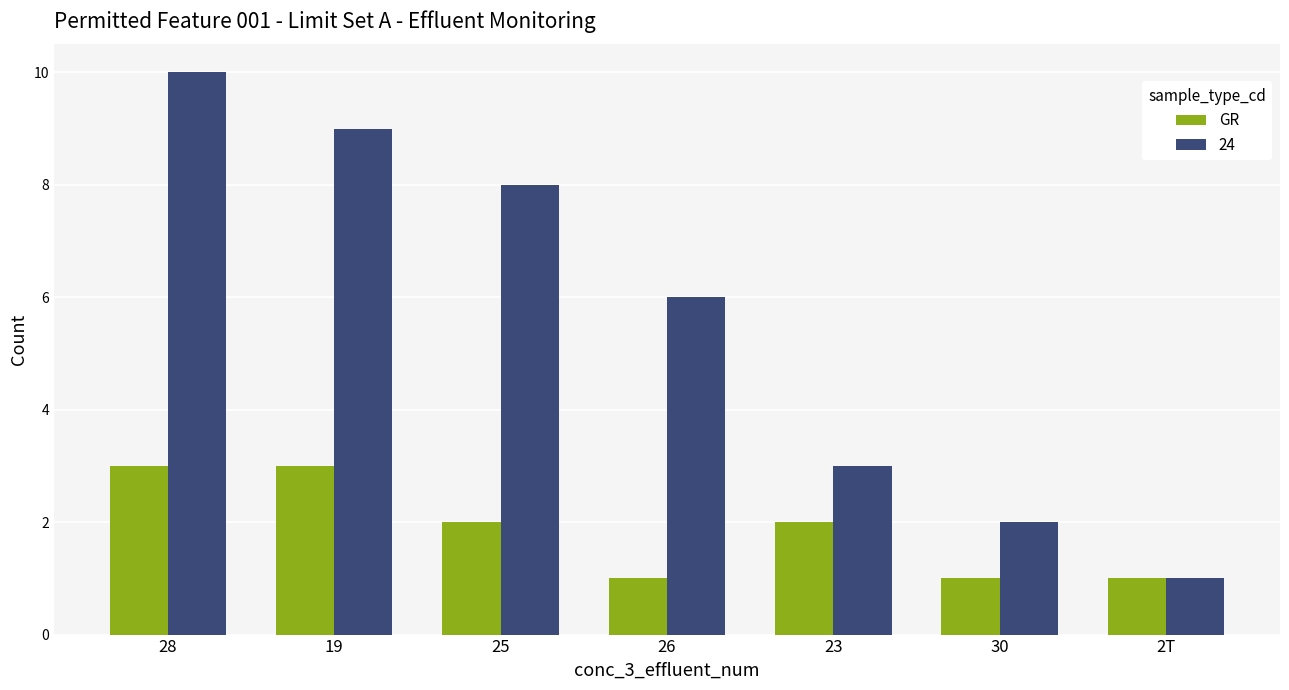

Read the GR value at 19.

3